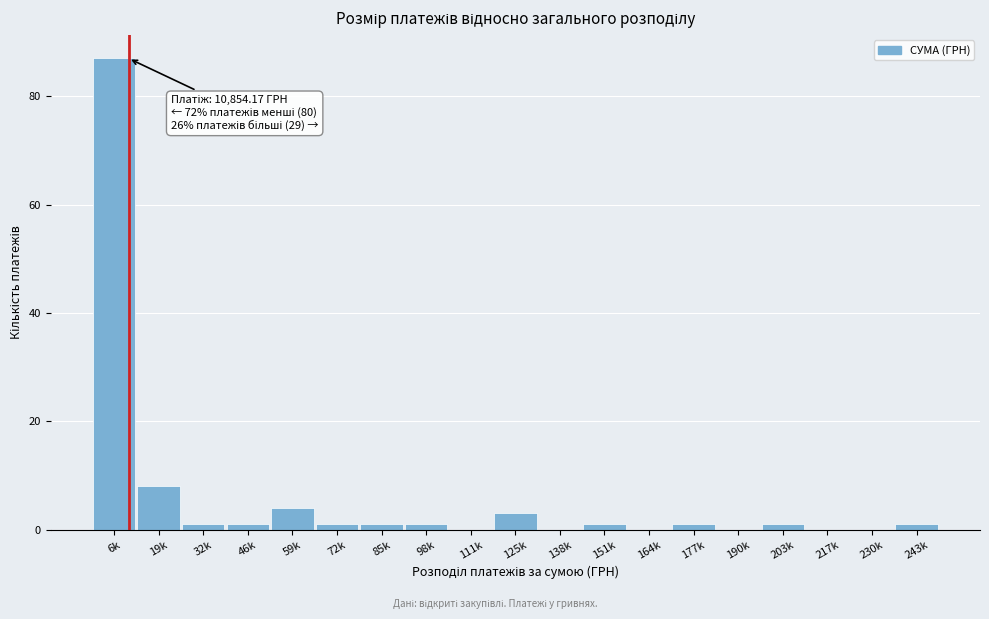

Reading right to left, list all the values displayed in this chart.

243k=1	230k=0	217k=0	203k=1	190k=0	177k=1	164k=0	151k=1	138k=0	125k=3	111k=0	98k=1	85k=1	72k=1	59k=4	46k=1	32k=1	19k=8	6k=87